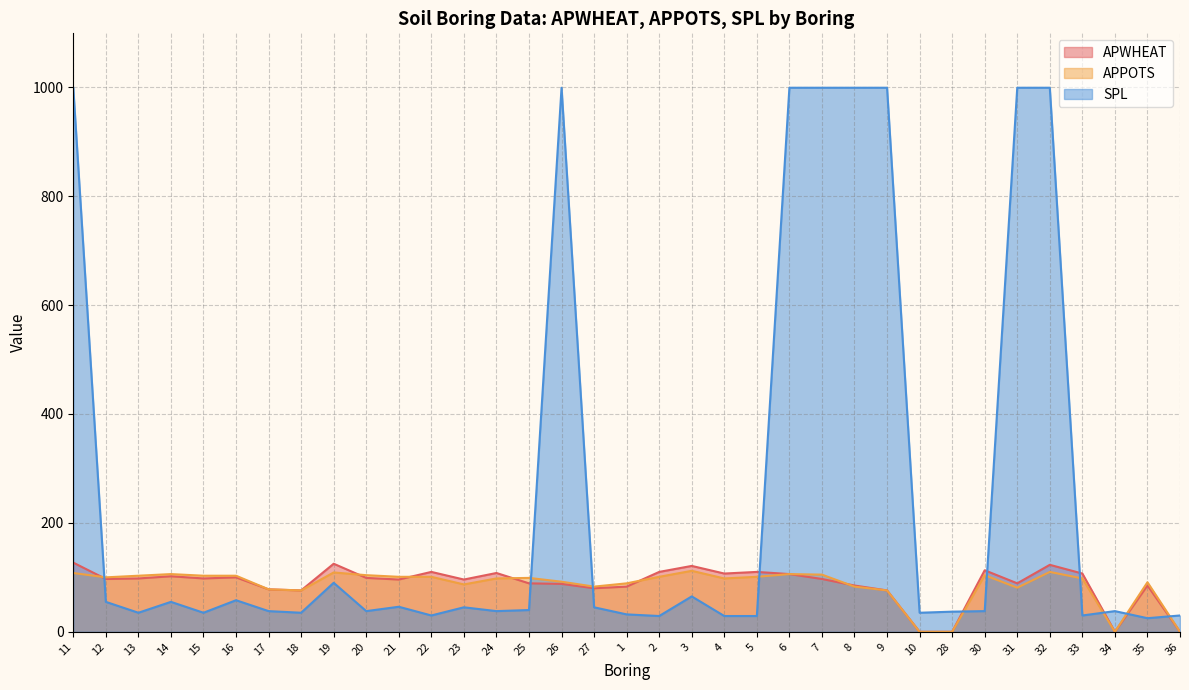

How many times do SPL and APPOTS cross each other?

10